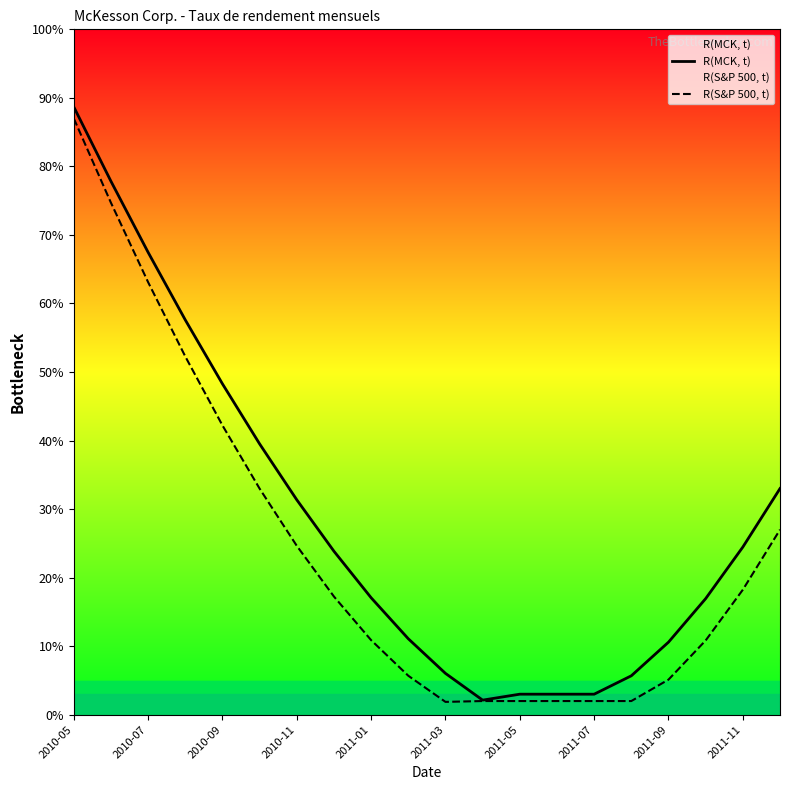

What is the value of the R(MCK, t) point at the 11th from the left?

6.0